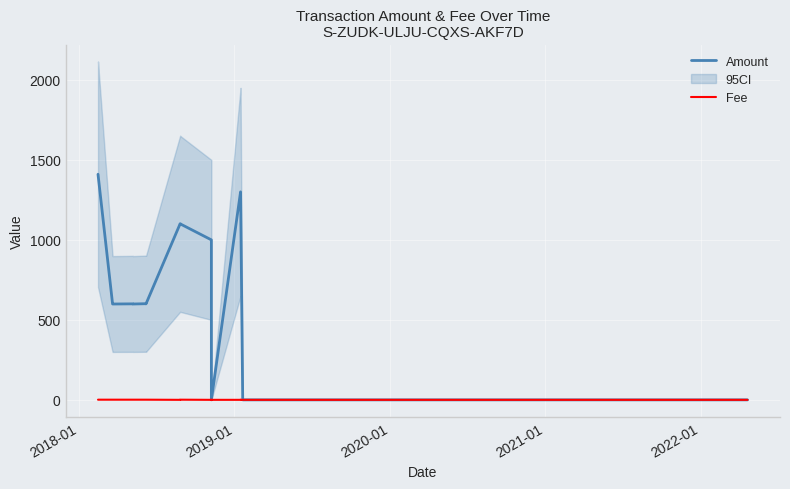

Rank the series by their maximum value, from lowest to highest.

Fee, Amount